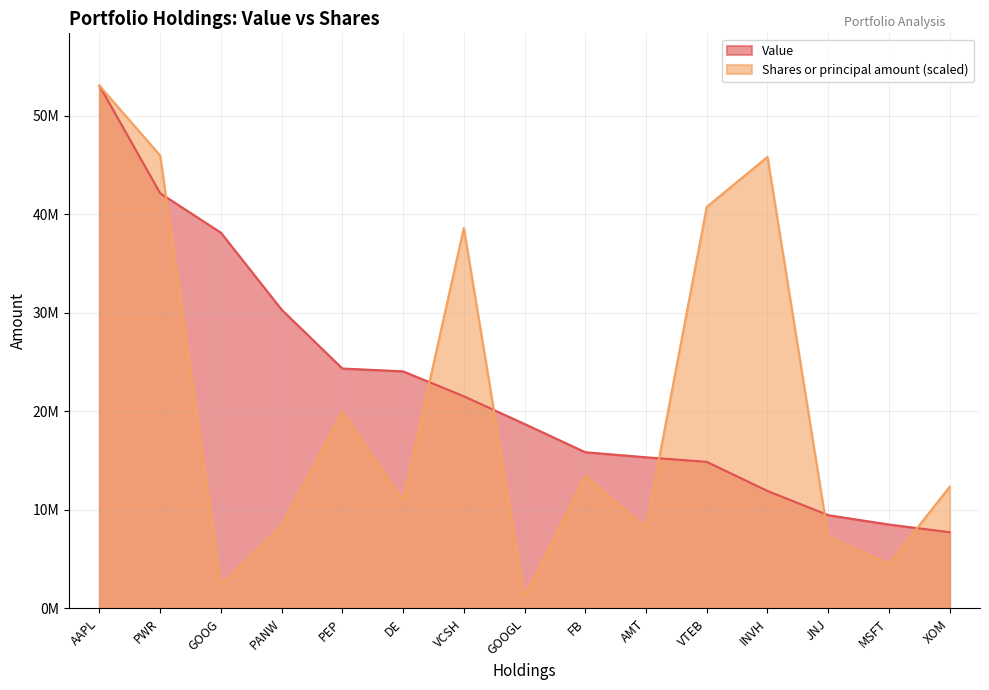

What is the spread (max minus min) of values at PWR?

3823247.0